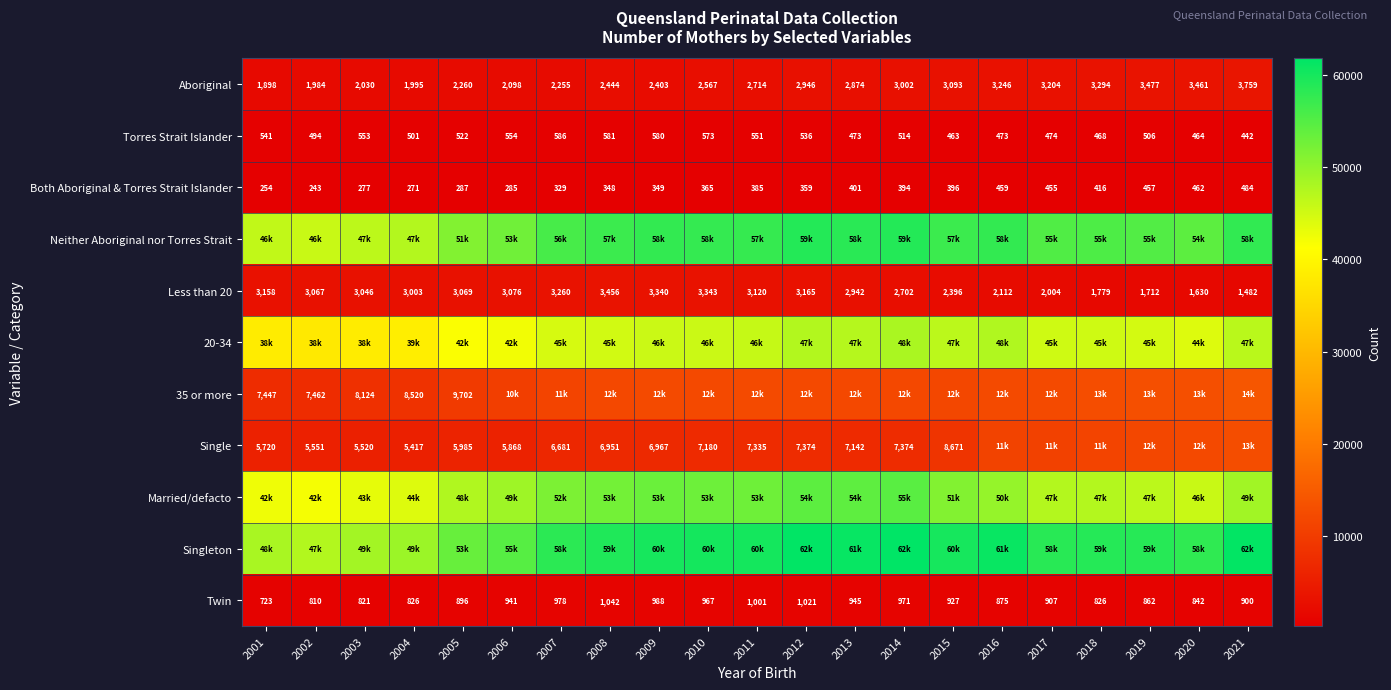

True or false: Aboriginal has a value of 3294 at 2018.

True